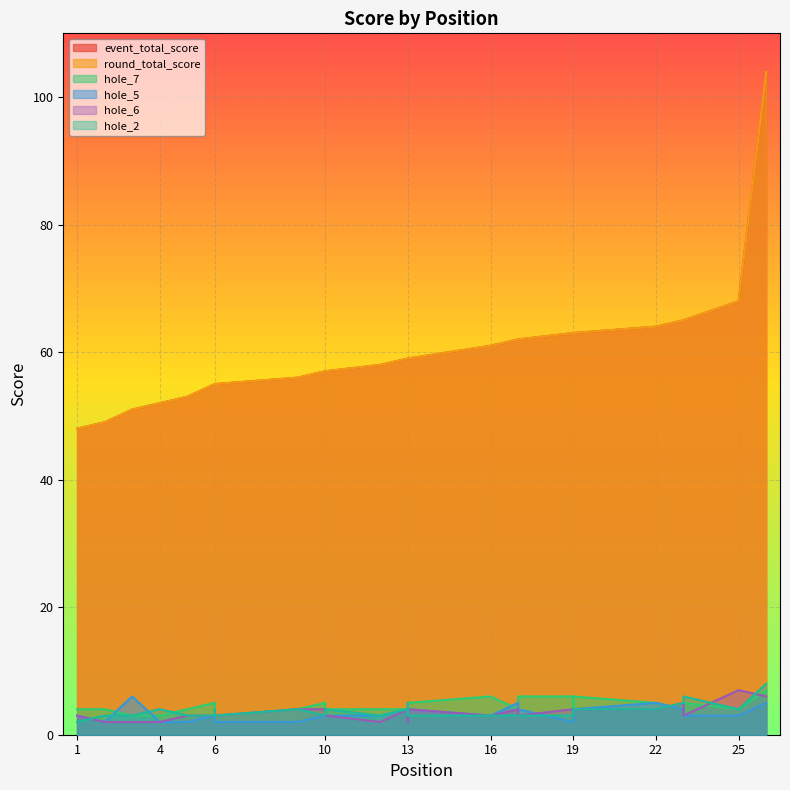

What are all the series names shown in the legend?

event_total_score, round_total_score, hole_7, hole_5, hole_6, hole_2